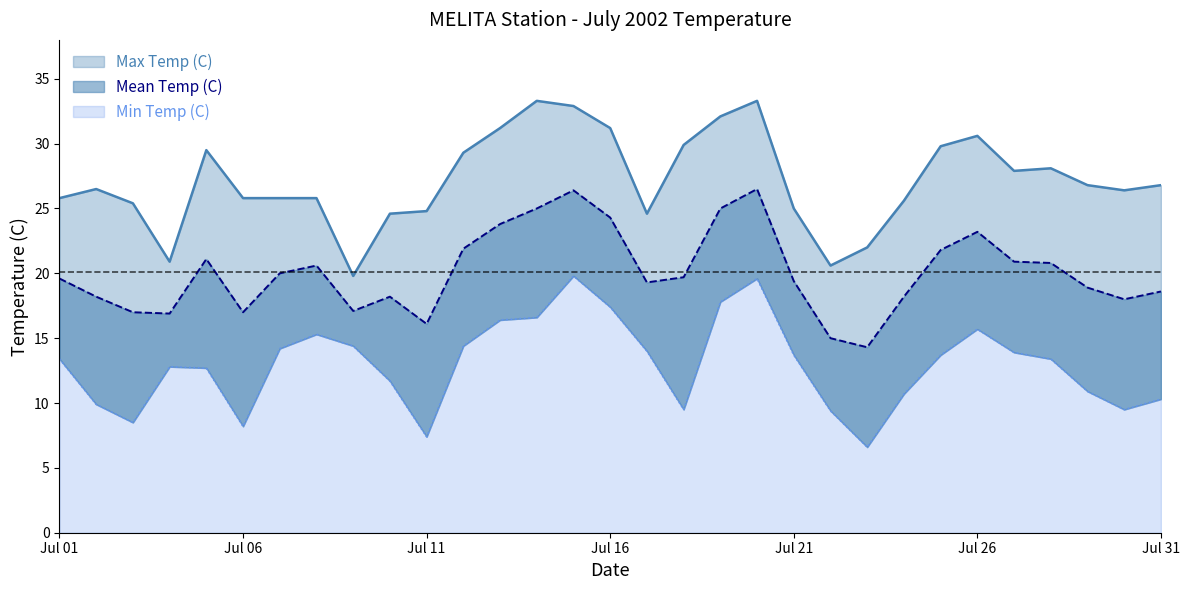

Which series has the largest range (max minus min)?

Max Temp (C)